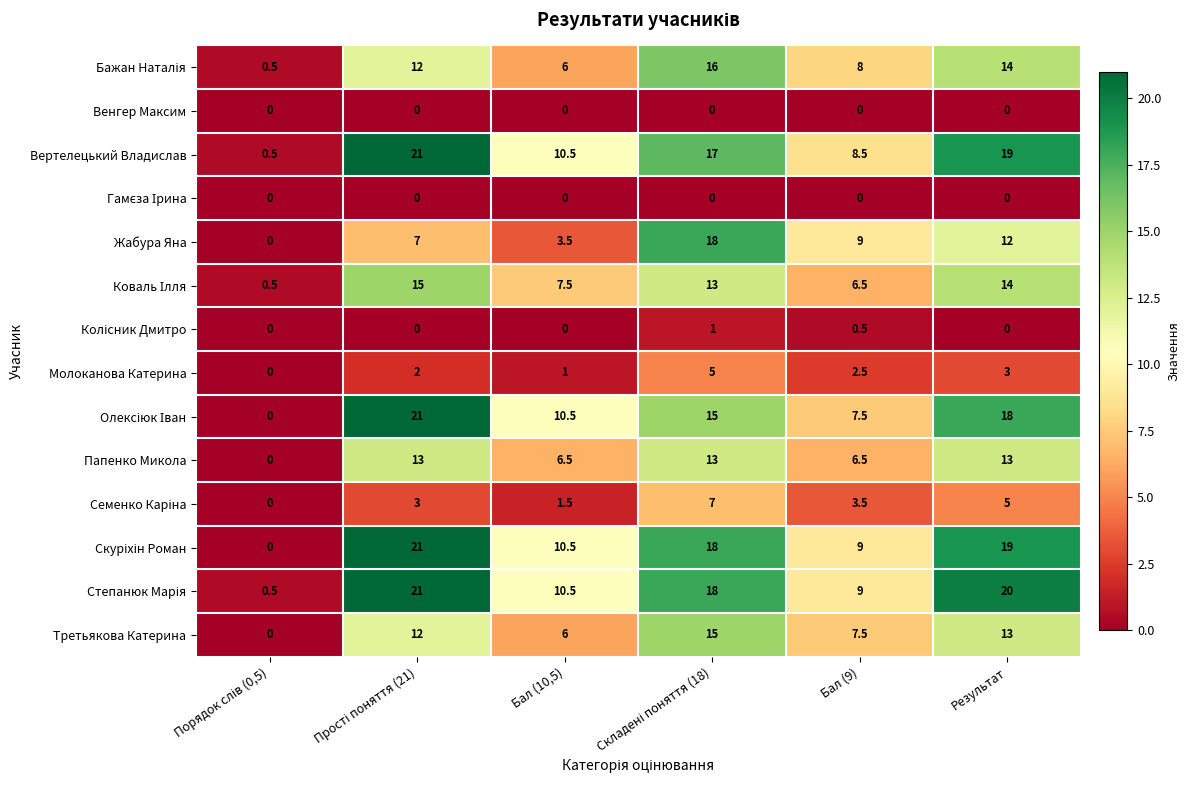

At how many categories does at least one series exceed 6?

5